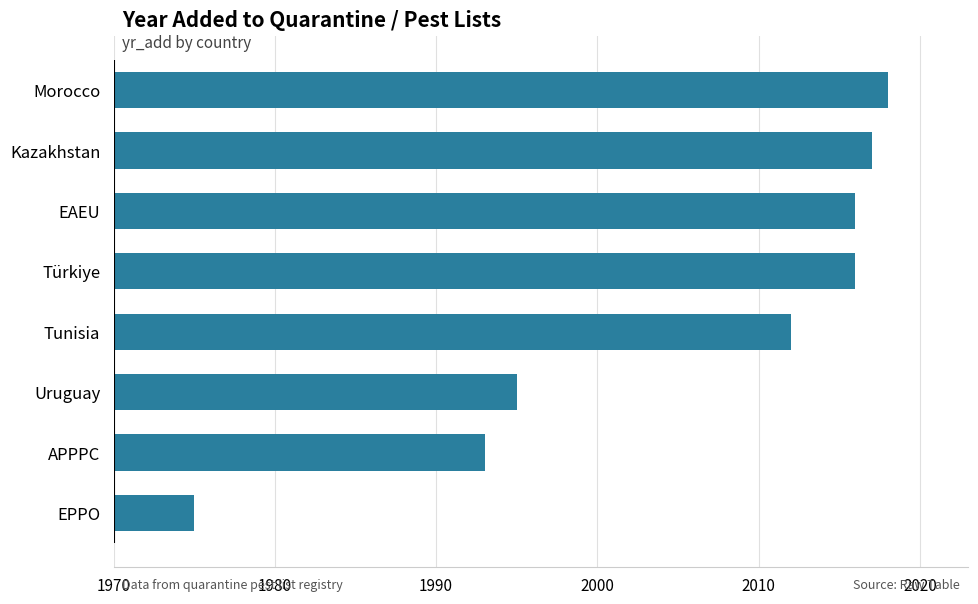

Approximately how many times larger is the value at Morocco compared to Kazakhstan?

1.0